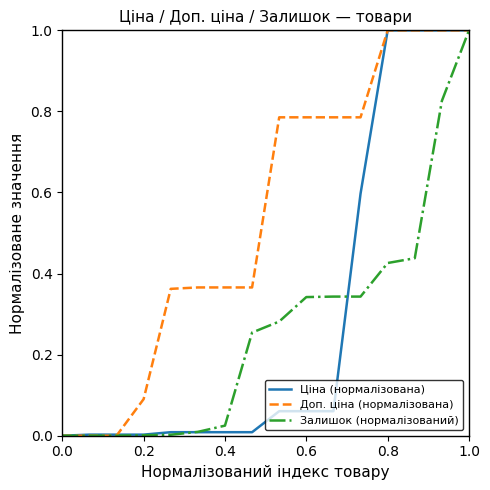

Which series has the largest total across all categories?

Доп. ціна (нормалізована)